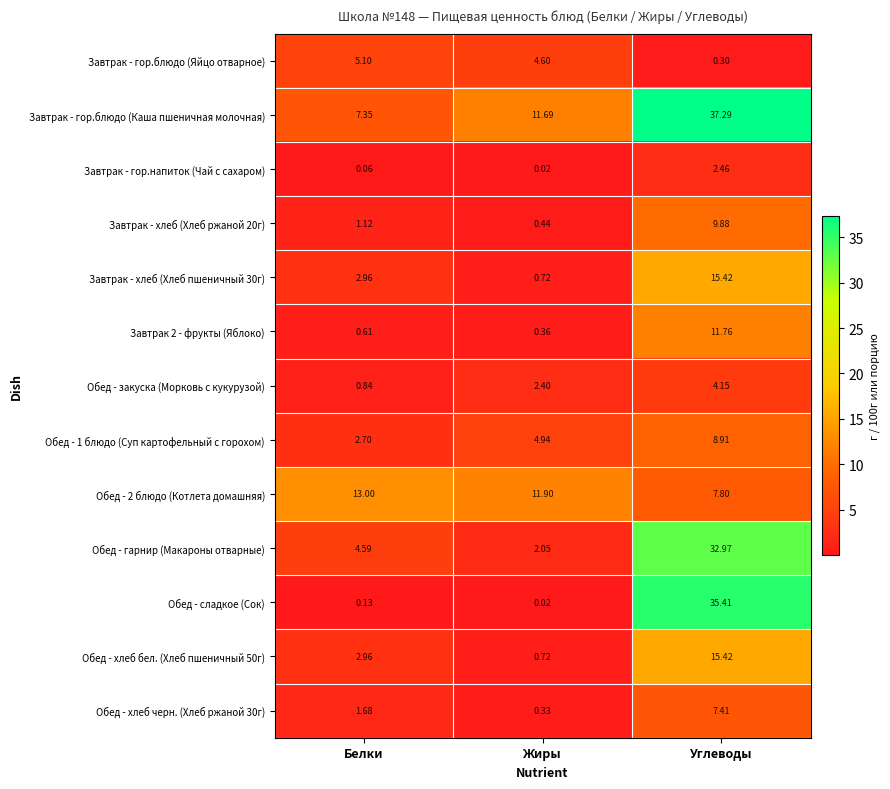

Which series changed the most between Белки and Углеводы?

Обед - сладкое (Сок)